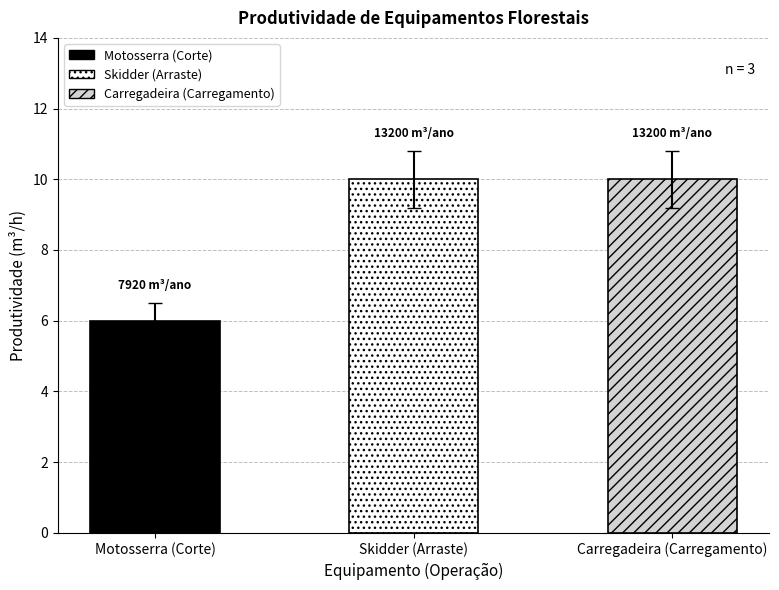

What is the minimum value shown in the chart?

6